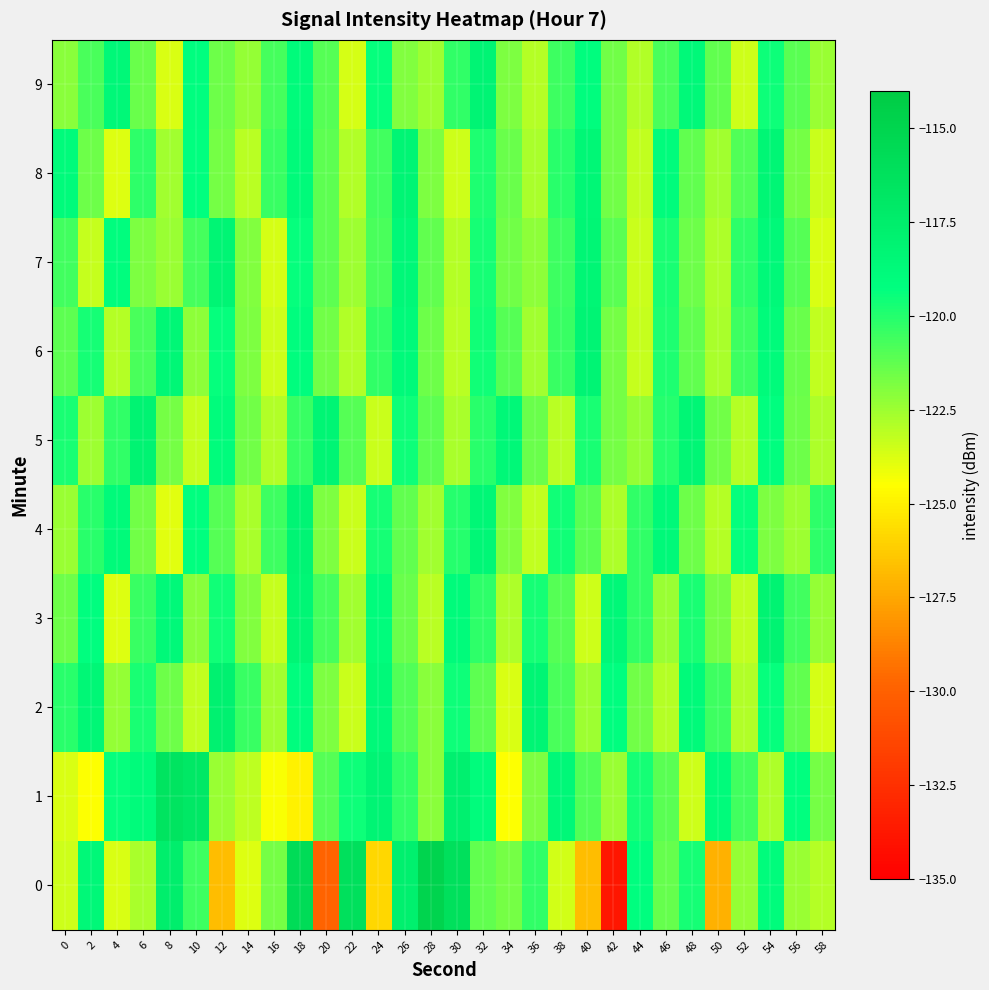

Reading left to right, what are all the values shown in this chart?

0: 0=-123.5	2=-118.7	4=-123.7	6=-122.8	8=-117.6	10=-120.5	12=-126.7	14=-123.8	16=-121.7	18=-115.7	20=-129.8	22=-116.2	24=-125.9	26=-117.7	28=-115.0	30=-116.2	32=-121.3	34=-121.7	36=-120.3	38=-123.6	40=-126.7	42=-133.8	44=-119.2	46=-121.3	48=-119.7	50=-127.2	52=-122.3	54=-118.9	56=-122.4	58=-123.0
1: 0=-123.7	2=-124.5	4=-119.4	6=-118.8	8=-116.5	10=-117.0	12=-122.4	14=-123.2	16=-124.4	18=-124.9	20=-121.0	22=-119.5	24=-118.2	26=-120.3	28=-122.1	30=-117.8	32=-119.0	34=-124.5	36=-121.8	38=-118.6	40=-120.9	42=-122.4	44=-119.7	46=-121.1	48=-123.5	50=-118.9	52=-120.6	54=-122.8	56=-119.3	58=-121.7
2: 0=-120.1	2=-118.5	4=-122.3	6=-119.8	8=-121.5	10=-123.2	12=-117.9	14=-120.4	16=-122.6	18=-119.1	20=-121.8	22=-123.4	24=-118.7	26=-120.9	28=-122.1	30=-119.5	32=-121.2	34=-123.7	36=-118.3	38=-120.8	40=-122.5	42=-119.2	44=-121.6	46=-123.0	48=-118.8	50=-120.5	52=-122.9	54=-119.4	56=-121.3	58=-123.6
3: 0=-121.5	2=-119.2	4=-123.8	6=-120.4	8=-118.7	10=-122.1	12=-119.6	14=-121.9	16=-123.3	18=-118.4	20=-120.7	22=-122.6	24=-119.0	26=-121.4	28=-123.1	30=-118.9	32=-120.2	34=-122.8	36=-119.7	38=-121.0	40=-123.5	42=-118.6	44=-120.3	46=-122.4	48=-119.8	50=-121.7	52=-123.2	54=-118.1	56=-120.6	58=-122.3
4: 0=-122.4	2=-120.1	4=-118.8	6=-121.6	8=-123.9	10=-119.3	12=-121.0	14=-122.7	16=-120.5	18=-118.2	20=-121.8	22=-123.4	24=-119.7	26=-121.3	28=-122.6	30=-120.0	32=-118.5	34=-121.9	36=-123.2	38=-119.6	40=-121.1	42=-122.8	44=-120.3	46=-118.7	48=-121.5	50=-123.0	52=-119.4	54=-121.8	56=-122.5	58=-120.2
5: 0=-119.8	2=-122.5	4=-120.3	6=-118.1	8=-121.7	10=-123.3	12=-119.0	14=-121.6	16=-122.9	18=-120.4	20=-118.3	22=-121.0	24=-123.4	26=-119.5	28=-121.2	30=-122.7	32=-120.1	34=-118.6	36=-121.4	38=-123.1	40=-119.8	42=-121.7	44=-122.3	46=-120.0	48=-118.4	50=-121.6	52=-123.0	54=-119.2	56=-121.5	58=-122.8
6: 0=-121.2	2=-119.7	4=-123.0	6=-120.8	8=-118.5	10=-122.2	12=-119.4	14=-121.8	16=-123.5	18=-119.1	20=-121.6	22=-122.9	24=-120.3	26=-118.8	28=-121.5	30=-123.1	32=-119.6	34=-121.0	36=-122.6	38=-120.4	40=-118.2	42=-121.7	44=-123.3	46=-119.9	48=-121.3	50=-122.7	52=-120.5	54=-118.9	56=-121.4	58=-123.2
7: 0=-120.6	2=-123.3	4=-119.1	6=-121.8	8=-122.4	10=-120.7	12=-118.3	14=-121.9	16=-123.6	18=-119.4	20=-121.2	22=-122.5	24=-120.8	26=-118.6	28=-121.3	30=-123.0	32=-119.7	34=-121.6	36=-122.2	38=-120.5	40=-118.4	42=-121.1	44=-123.4	46=-119.8	48=-121.5	50=-122.8	52=-120.2	54=-118.7	56=-121.0	58=-123.7
8: 0=-118.9	2=-121.5	4=-123.8	6=-120.2	8=-122.6	10=-119.3	12=-121.7	14=-123.1	16=-120.4	18=-118.8	20=-121.2	22=-122.9	24=-120.6	26=-118.3	28=-121.8	30=-123.5	32=-119.9	34=-121.4	36=-122.7	38=-120.1	40=-118.5	42=-121.6	44=-123.2	46=-119.0	48=-121.3	50=-122.6	52=-120.9	54=-118.4	56=-121.7	58=-123.4
9: 0=-122.1	2=-120.8	4=-118.6	6=-121.4	8=-123.7	10=-119.2	12=-121.5	14=-122.3	16=-120.7	18=-118.9	20=-121.0	22=-123.6	24=-119.4	26=-121.9	28=-122.5	30=-120.3	32=-118.2	34=-121.8	36=-123.0	38=-120.5	40=-119.1	42=-121.6	44=-122.9	46=-120.8	48=-118.7	50=-121.3	52=-123.5	54=-119.5	56=-121.1	58=-122.4